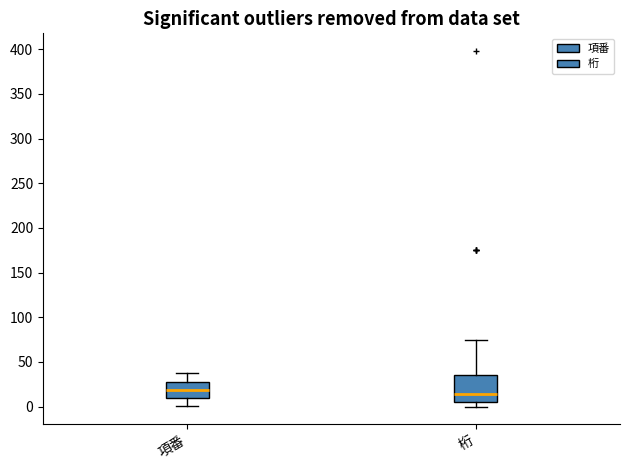

Which box's median line is the lowest?

桁